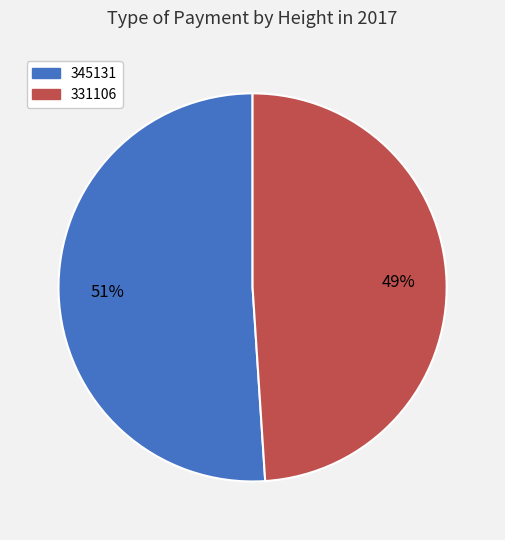

To the nearest percent, what is the difference between the 331106 and 345131 slice percentages?

2%